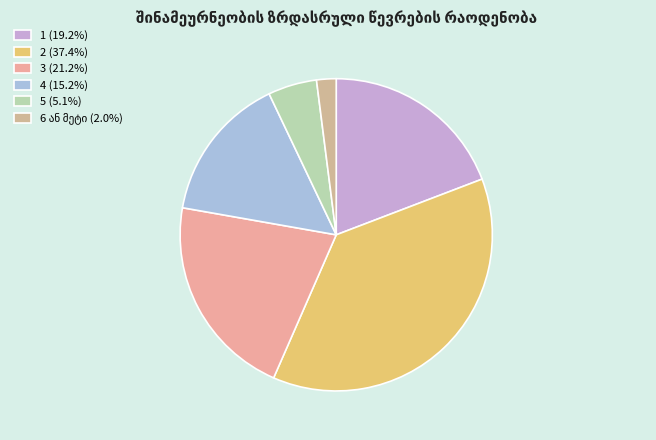

How many segments does this pie chart have?

6